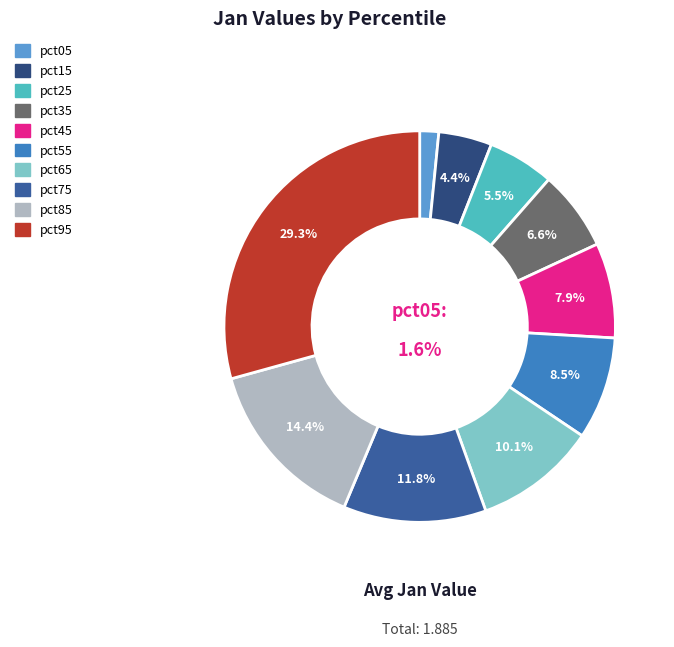

Count the number of slices in the pie.

10